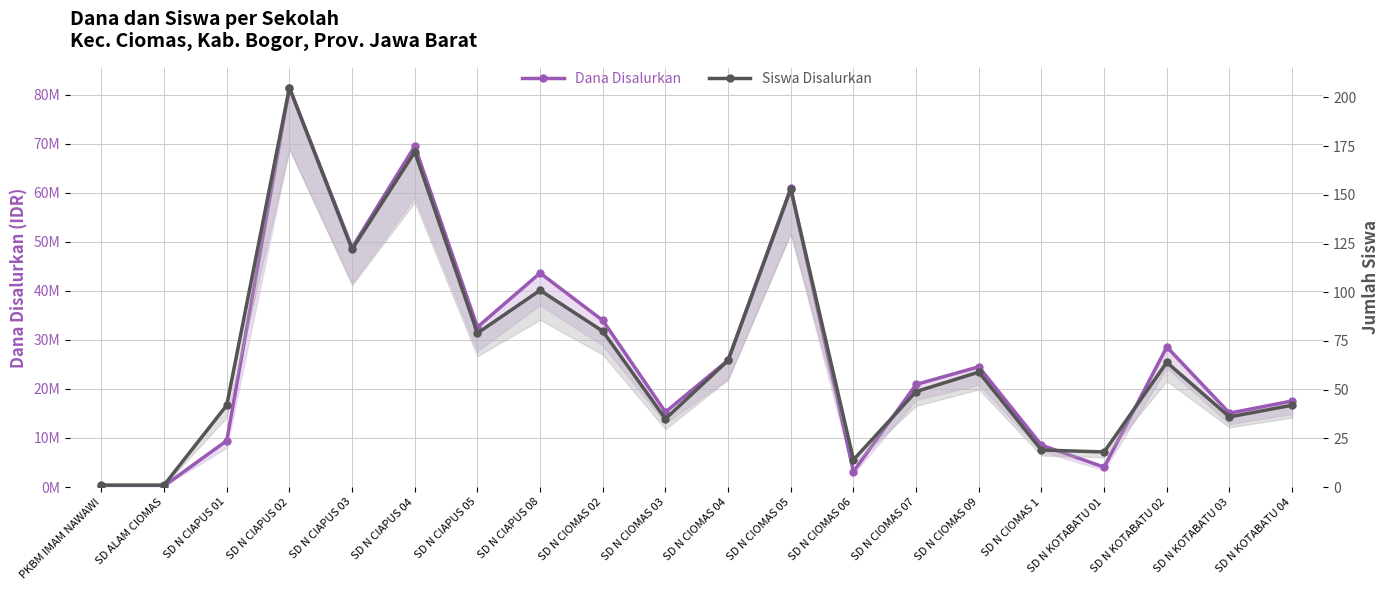

At which label does Dana Disalurkan first exceed 24?

SD N CIAPUS 02